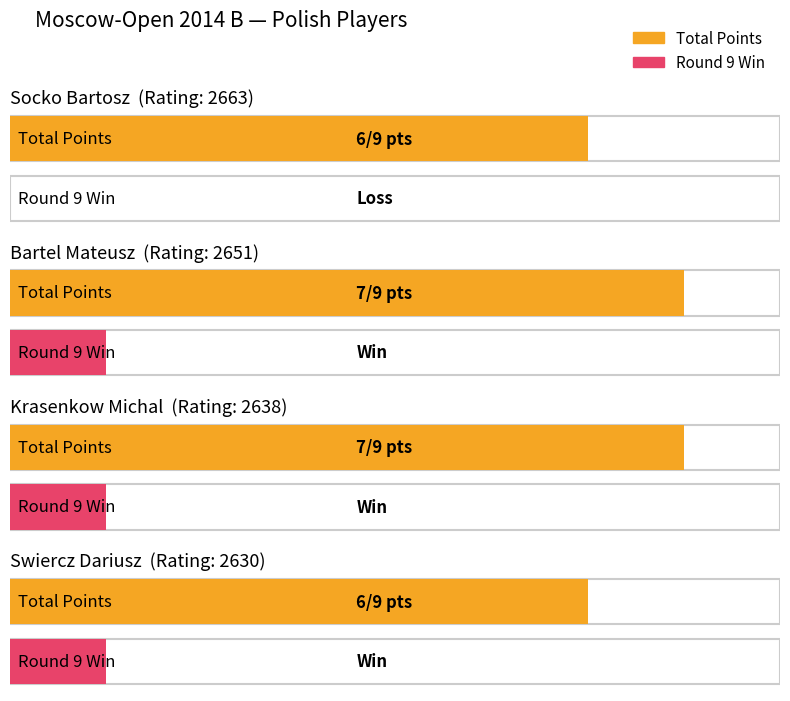

What is the total value across all series at Socko Bartosz?

6